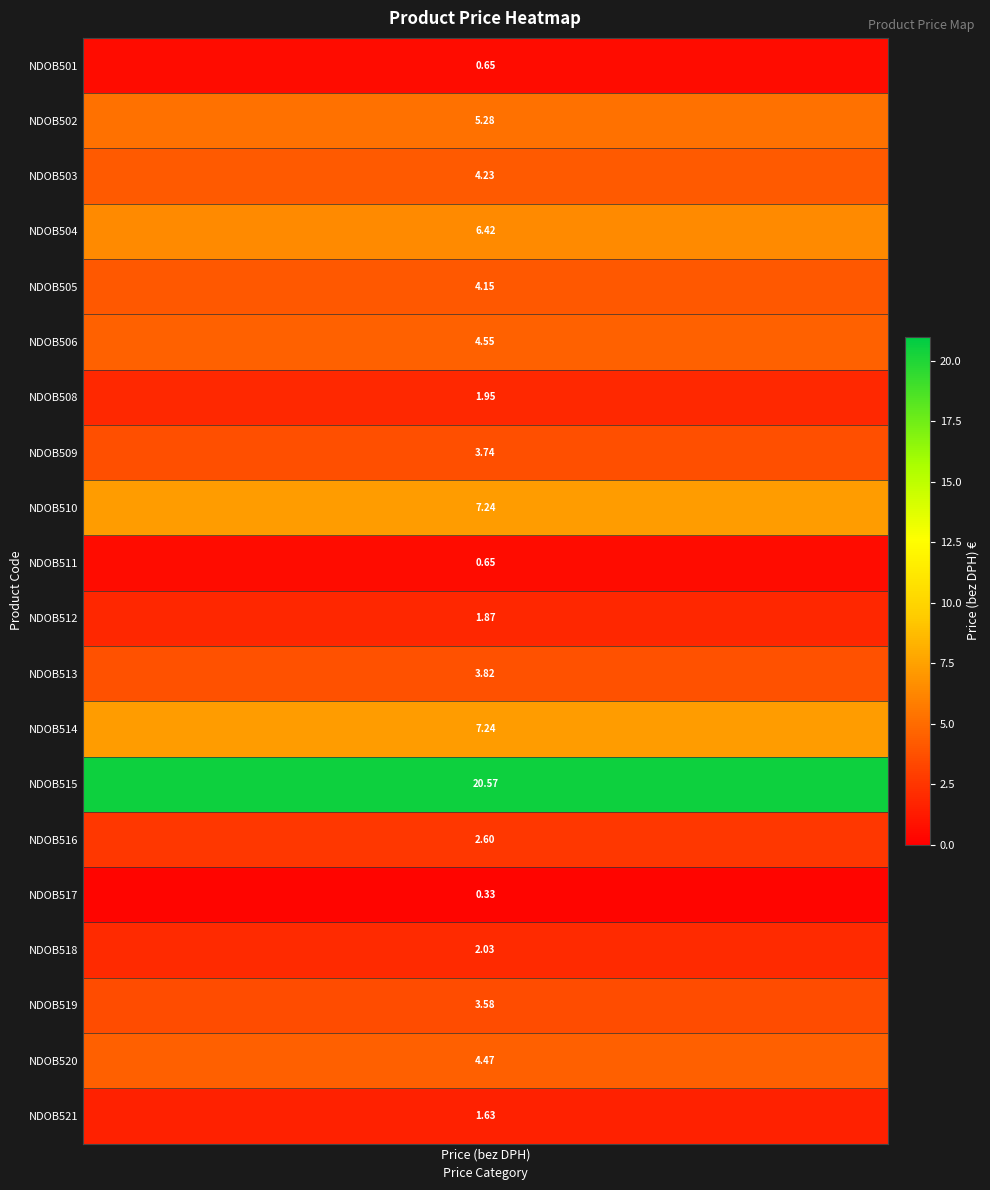

At which label is the value closest to 10?

NDOB510